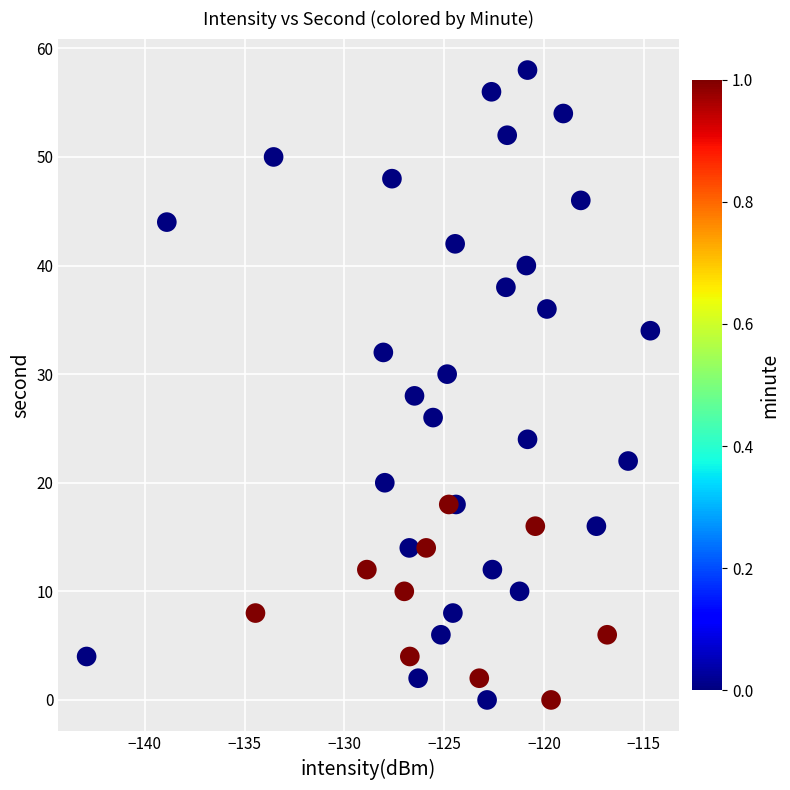

What is the range of Y values (max minus min)?

58